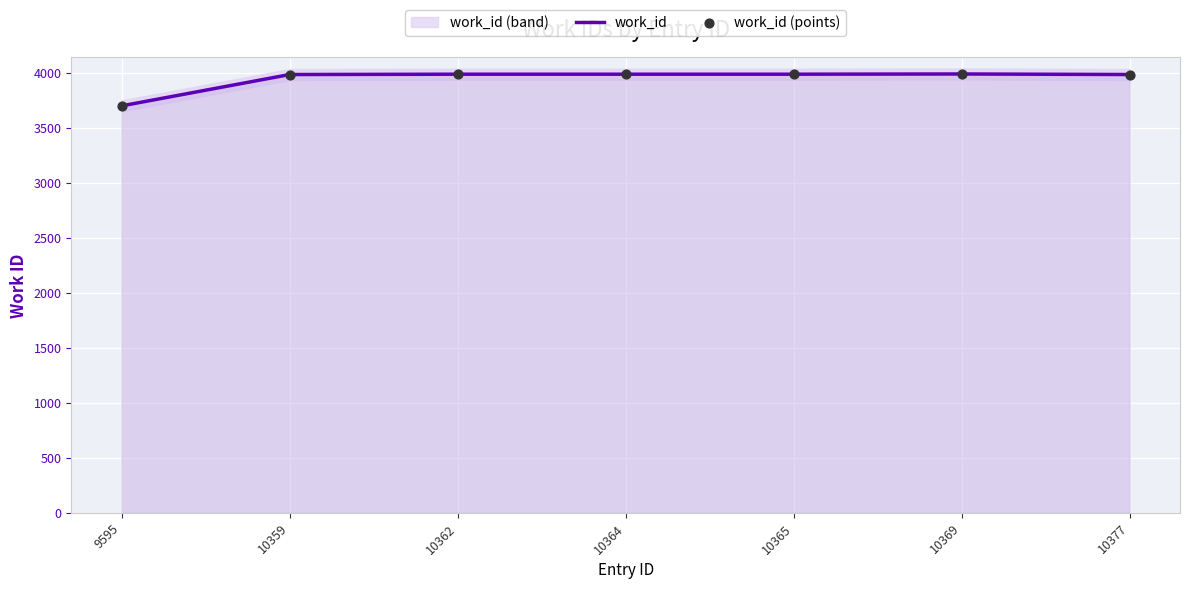

Which series has the largest total across all categories?

work_id